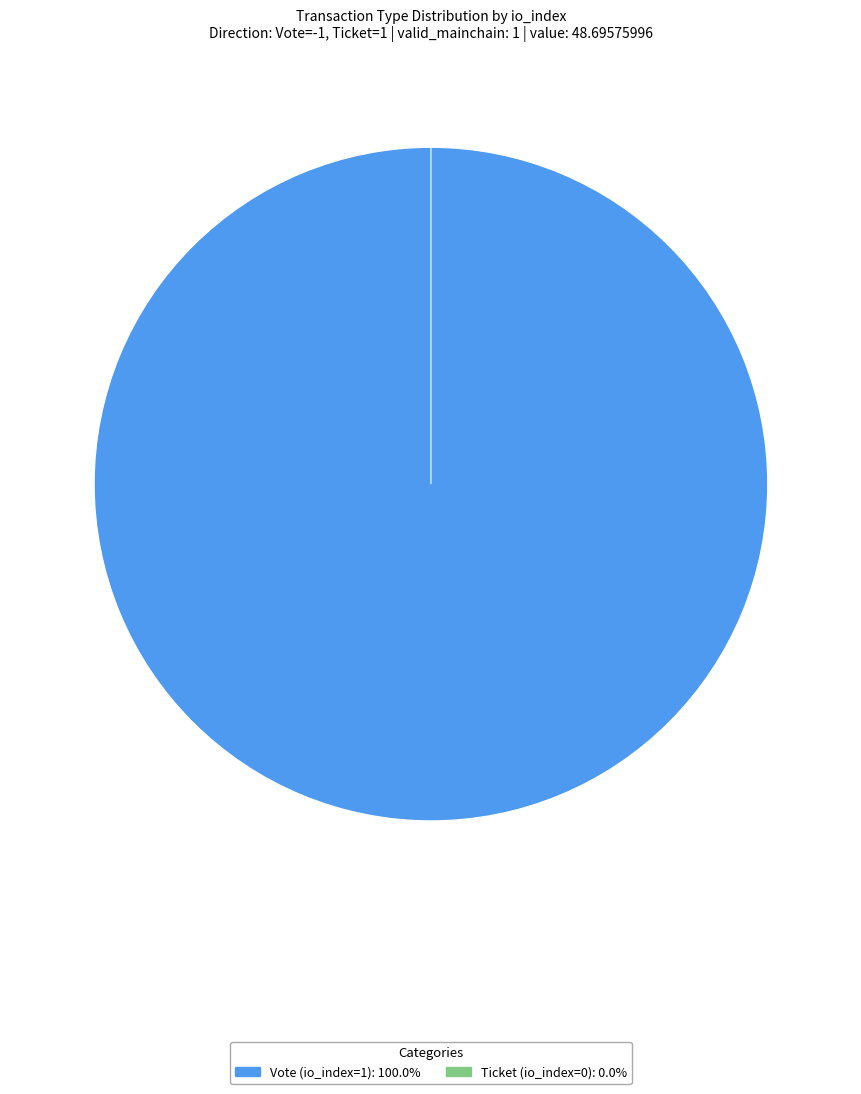

What is the largest slice in the pie chart?

Vote (io_index=1)